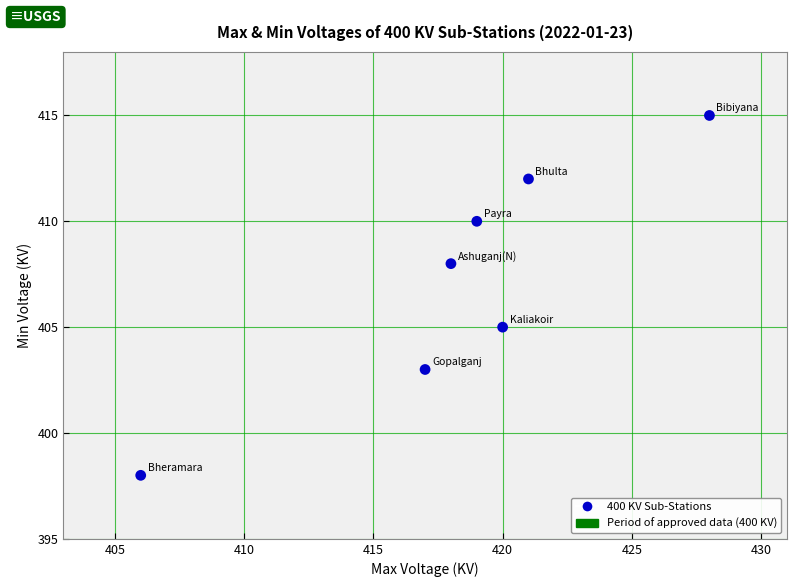

What Y value in the scatter plot is closest to 406?

405